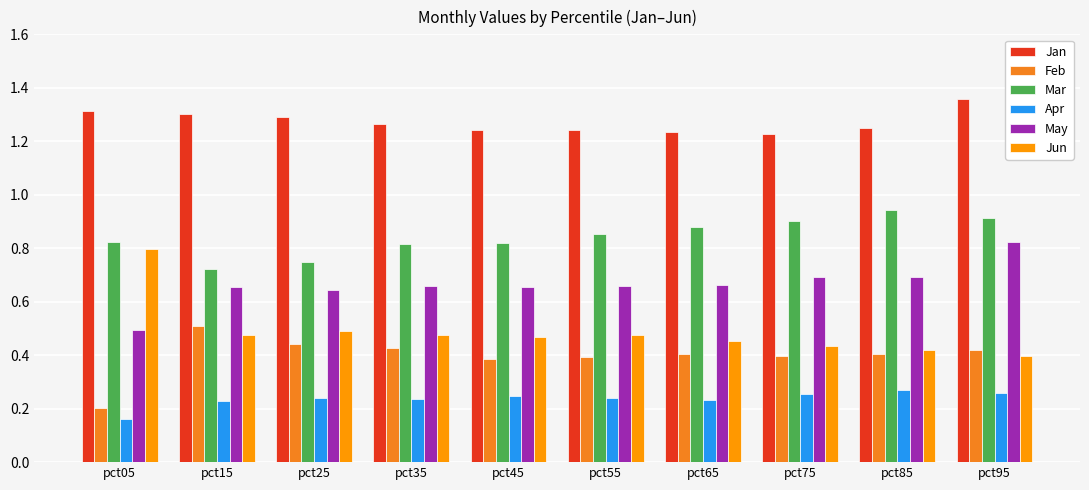

What is the highest value of the Feb series?

0.5